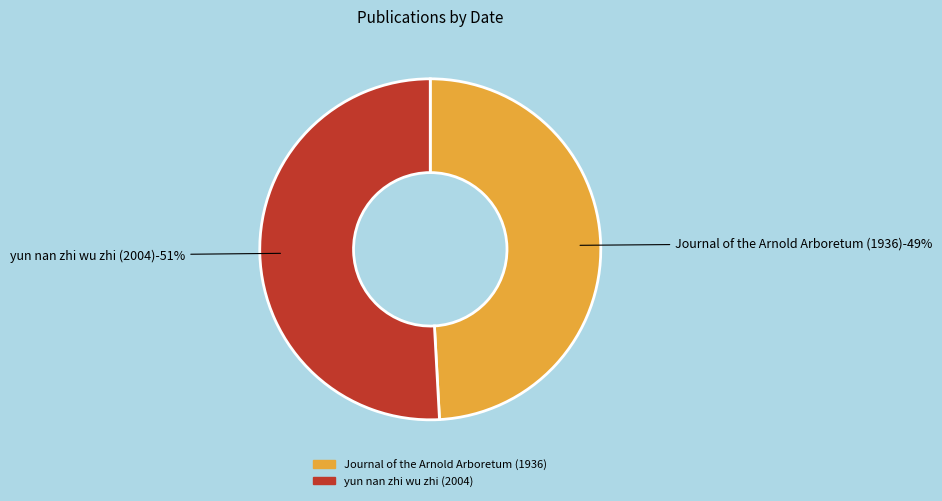

Combined, what portion of the pie is Journal of the Arnold Arboretum (1936) and yun nan zhi wu zhi (2004)?

100.0%